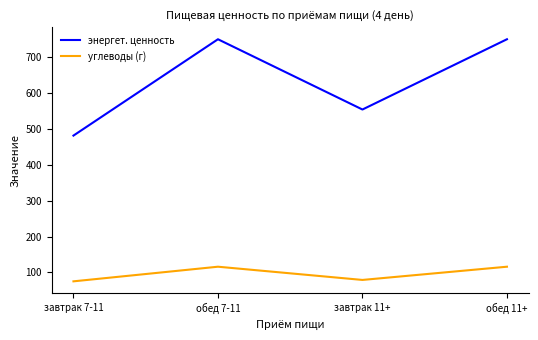

Reading left to right, list all the values displayed in this chart.

энергет. ценность: завтрак 7-11=480.9	обед 7-11=748.9	завтрак 11+=553.4	обед 11+=748.9
углеводы (г): завтрак 7-11=75.3	обед 7-11=116.0	завтрак 11+=79.2	обед 11+=116.0